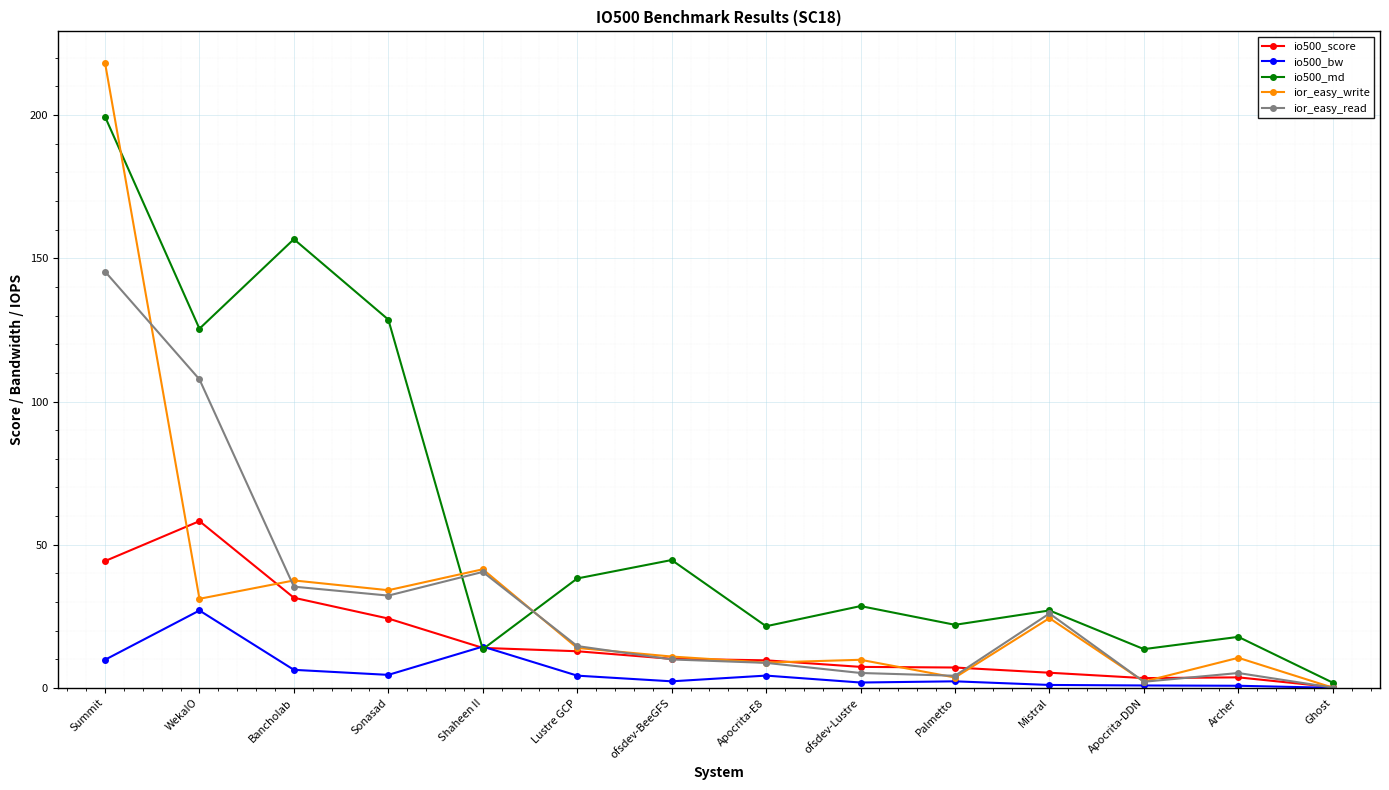

Rank the series by their maximum value, from lowest to highest.

io500_bw, io500_score, ior_easy_read, io500_md, ior_easy_write